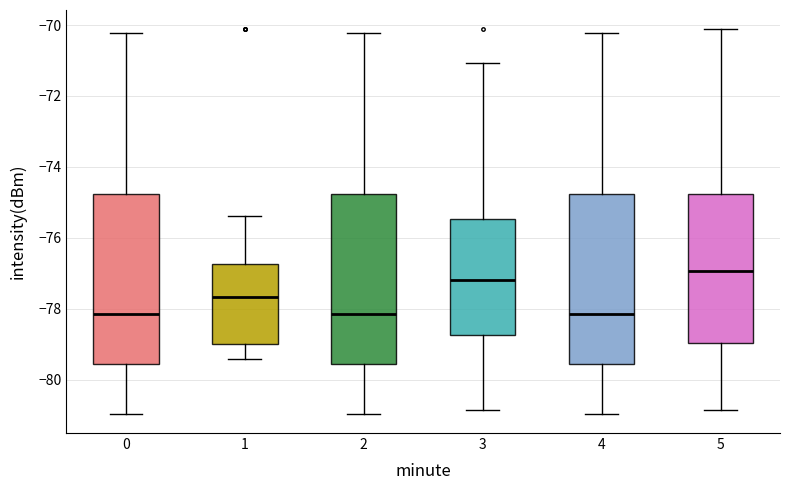

Where does the median line of the box at x = 5 sit on the y-axis? The values are not printed on the chart, so give them approximately, as read against the axis.

-77.0